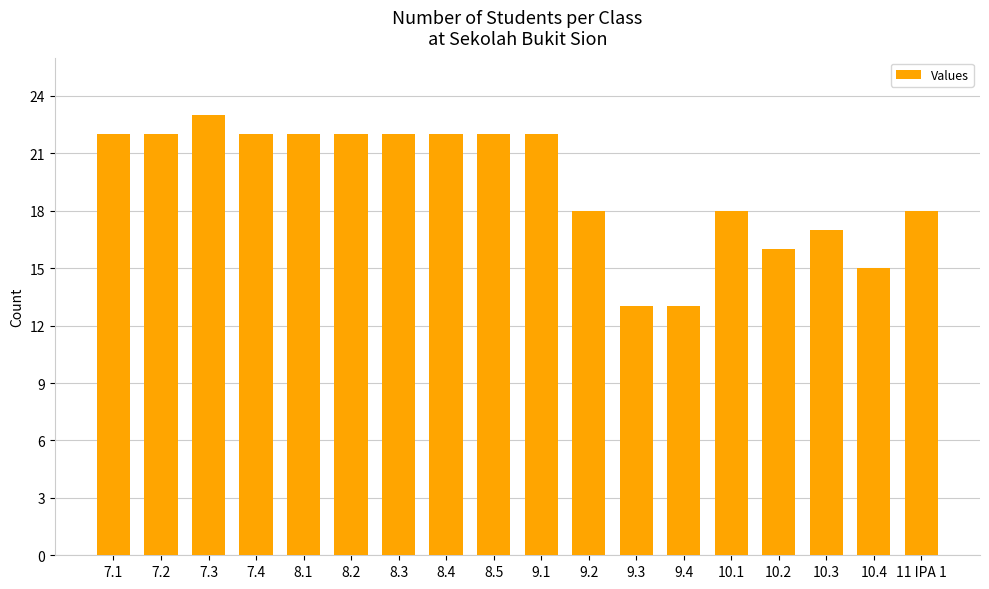

What is the average value?

19